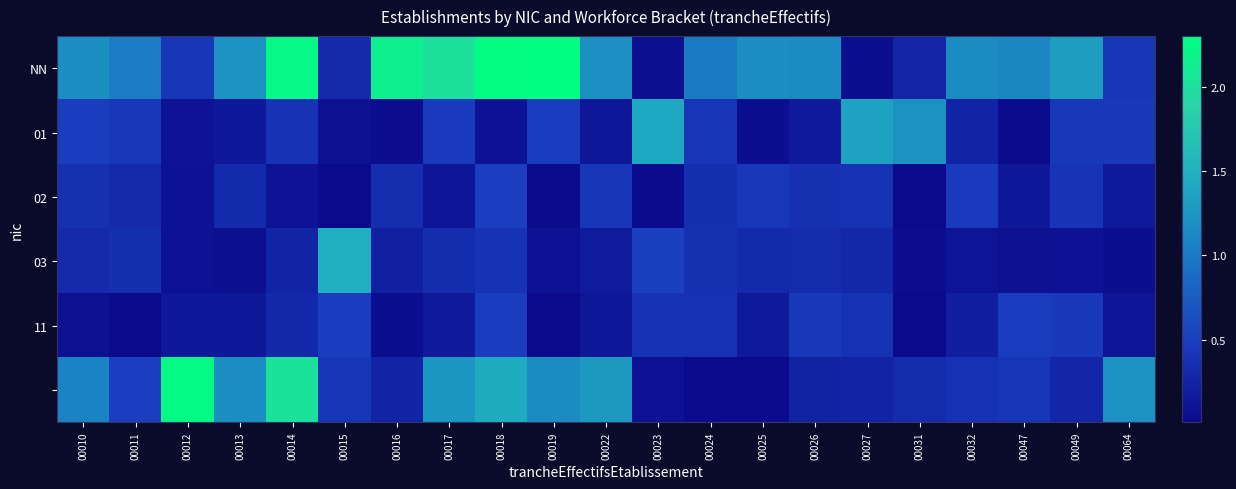

What is the total value across all series at 00064?

2.4